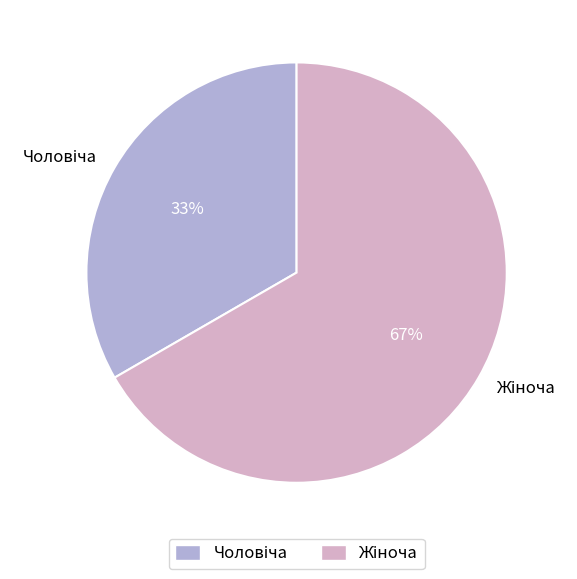

To the nearest percent, what is the average slice percentage?

50%